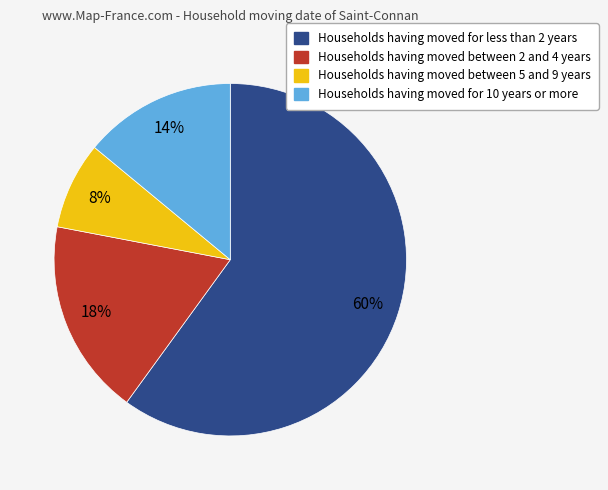

How many slices are in this pie chart?

4